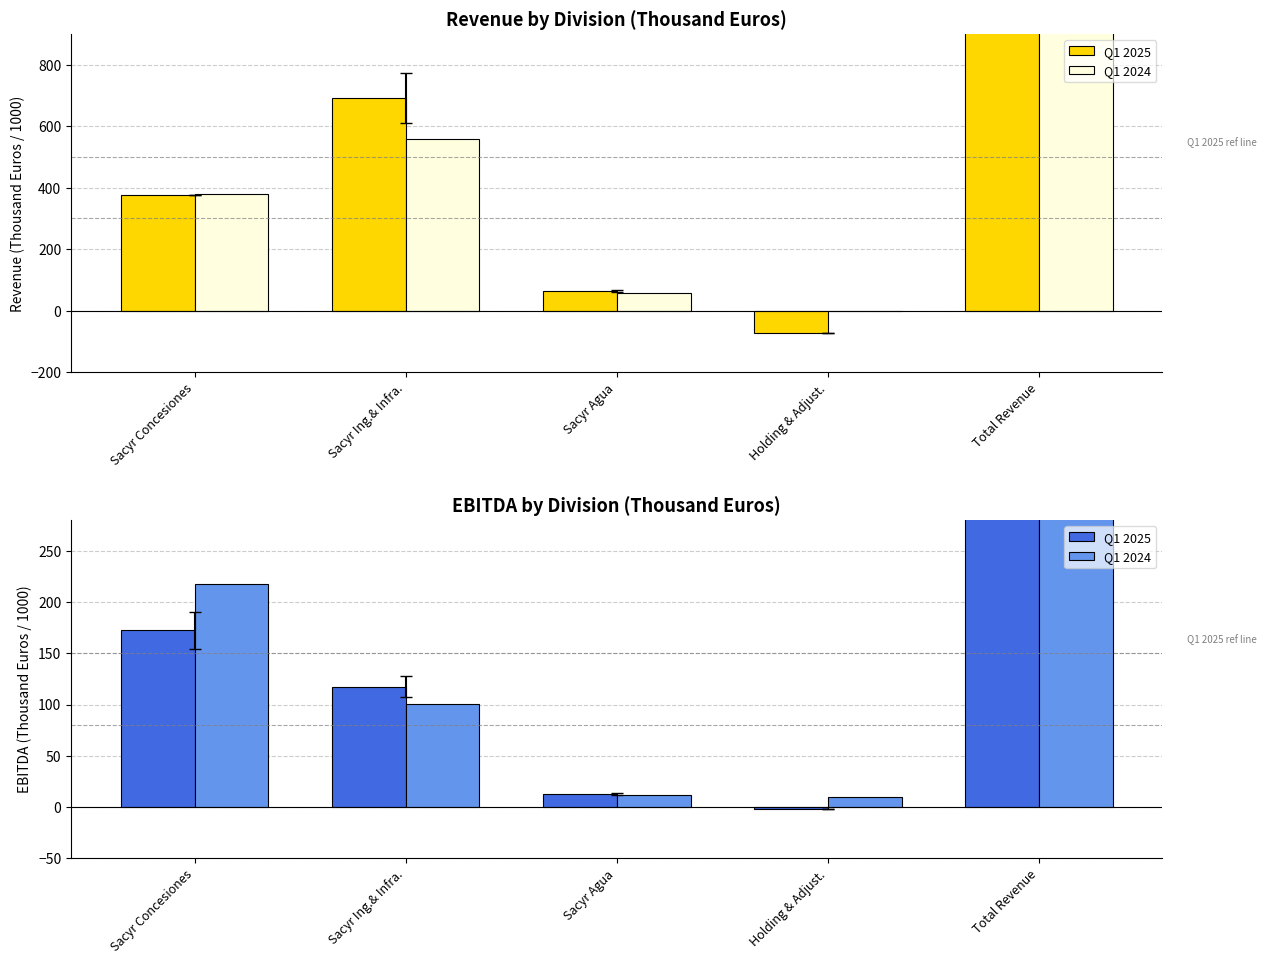

How many data points in Q1 2024 are above 100?

3